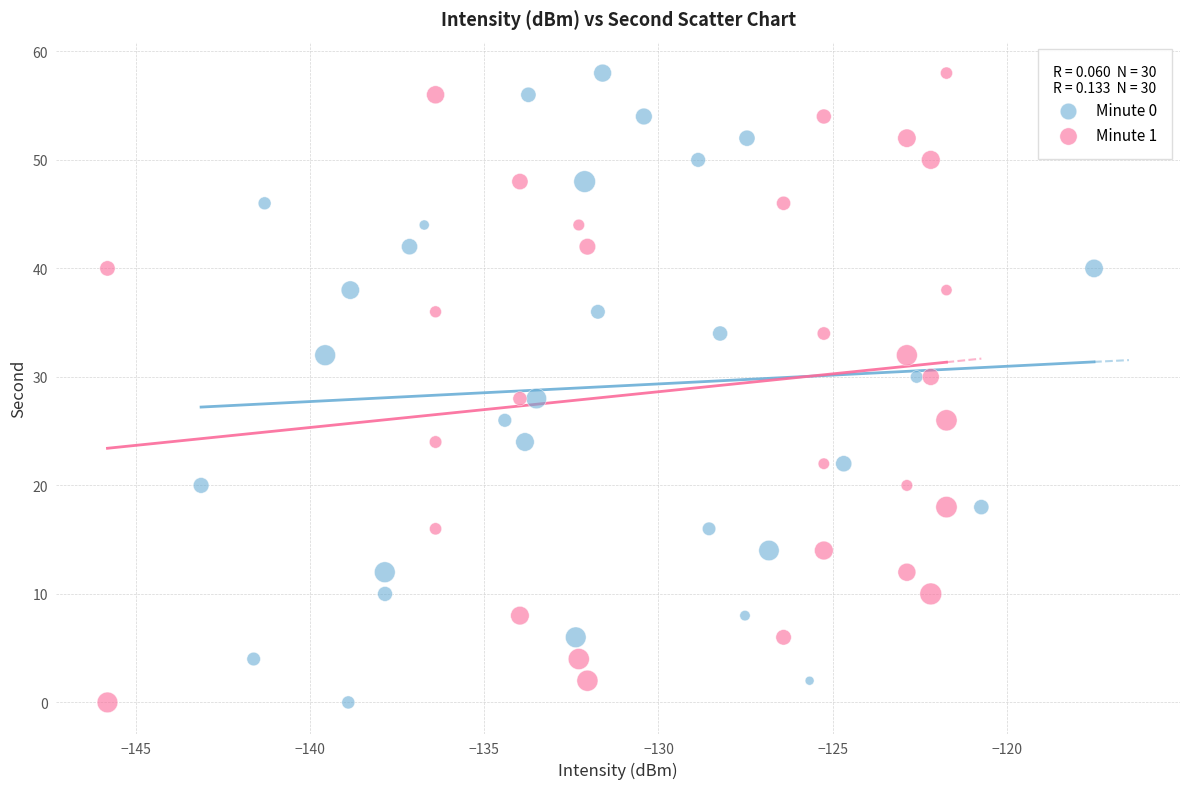

What are all the series names shown in the legend?

Minute 0, Minute 1